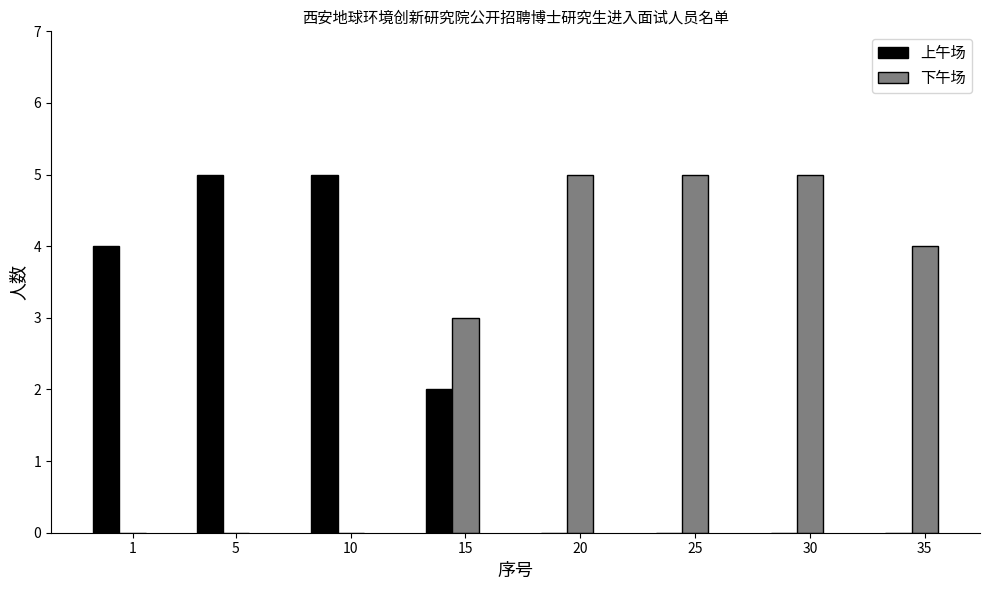

True or false: 下午场 has a value of 4 at 35.

True